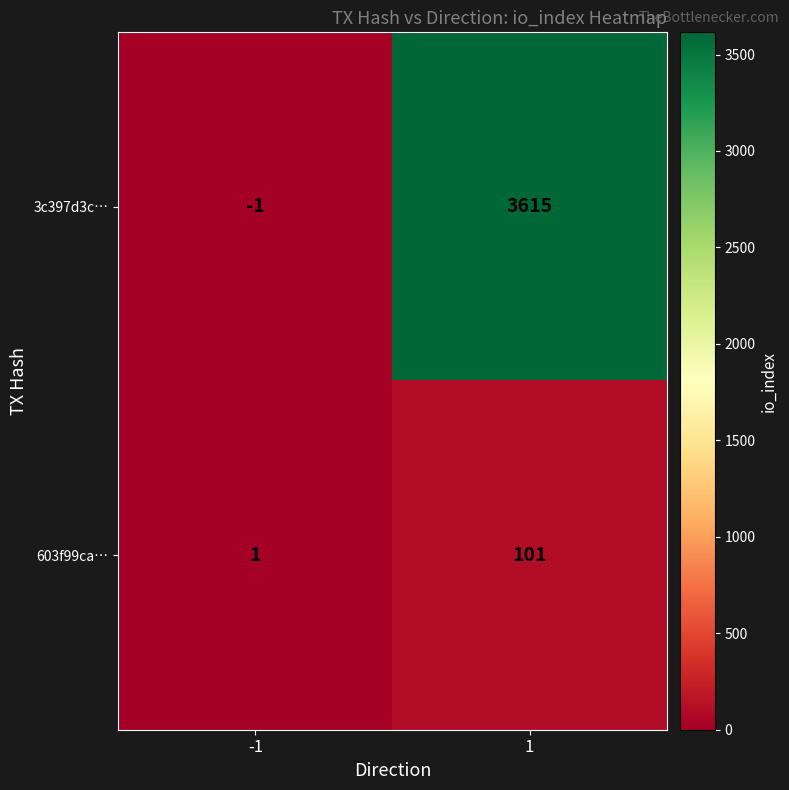

What is the average value of the 3c397d3c… series?

1807